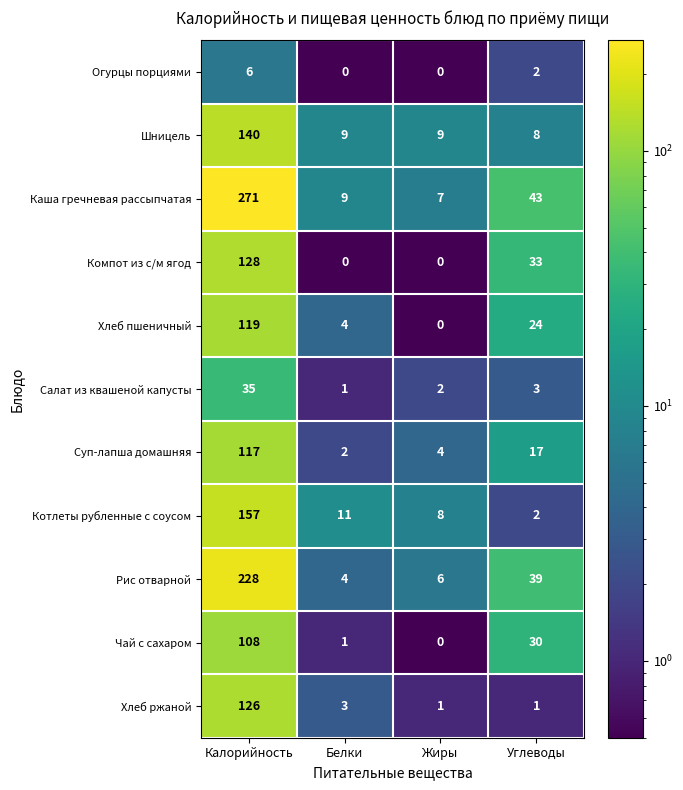

What is the sum of the Салат из квашеной капусты values at Жиры and Калорийность?

37